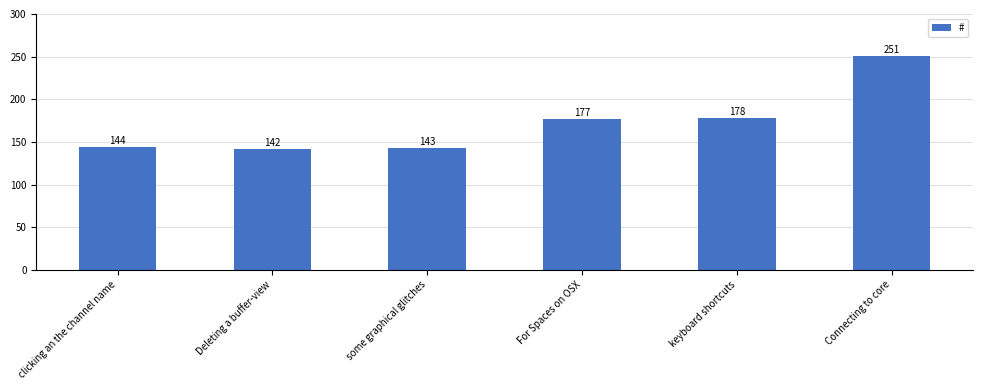

How many series are shown in this chart?

1